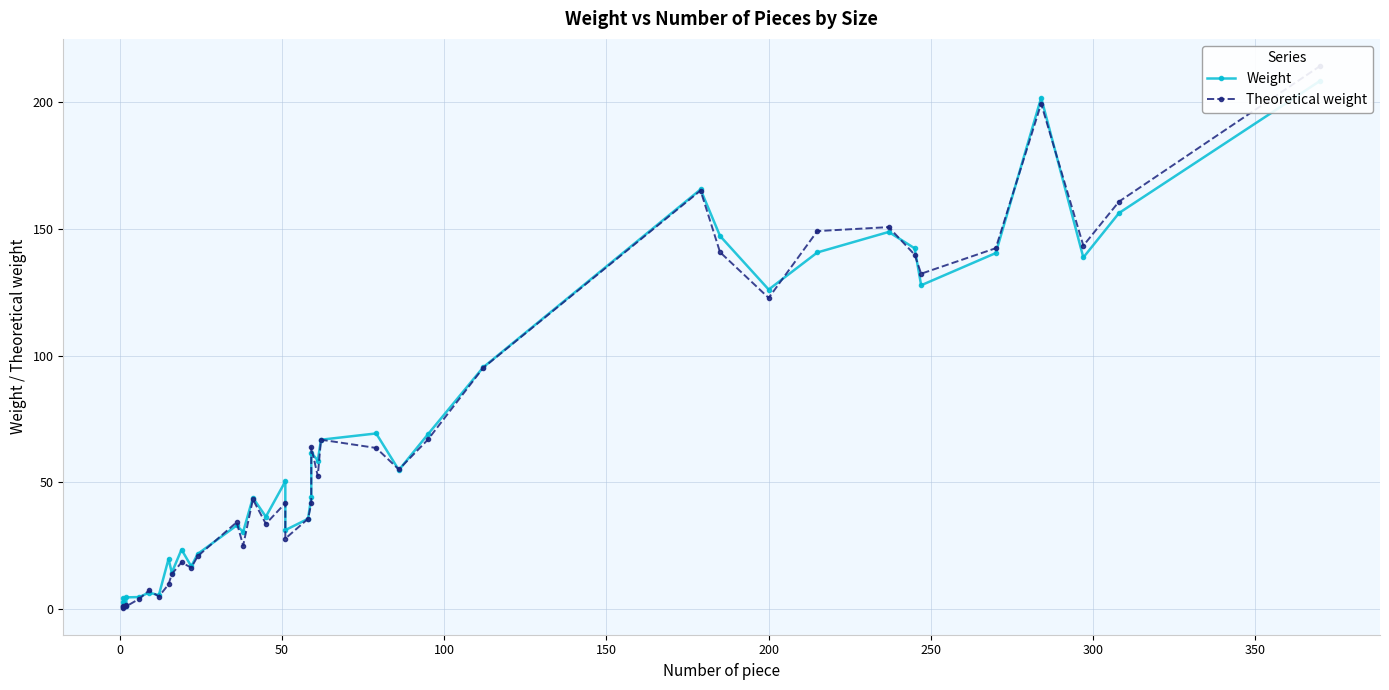

Is the value of Theoretical weight at 30 greater than the value of Weight at 31?

No